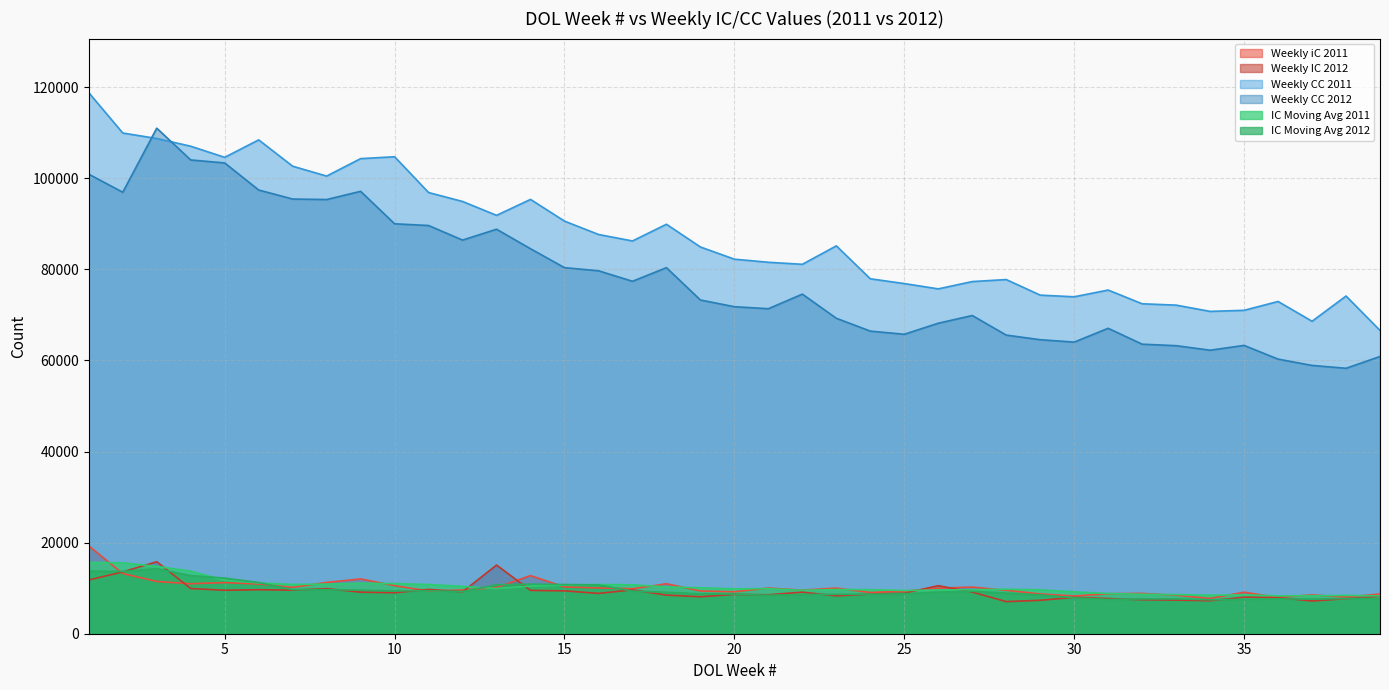

Which series has the widest spread of values?

Weekly CC 2012